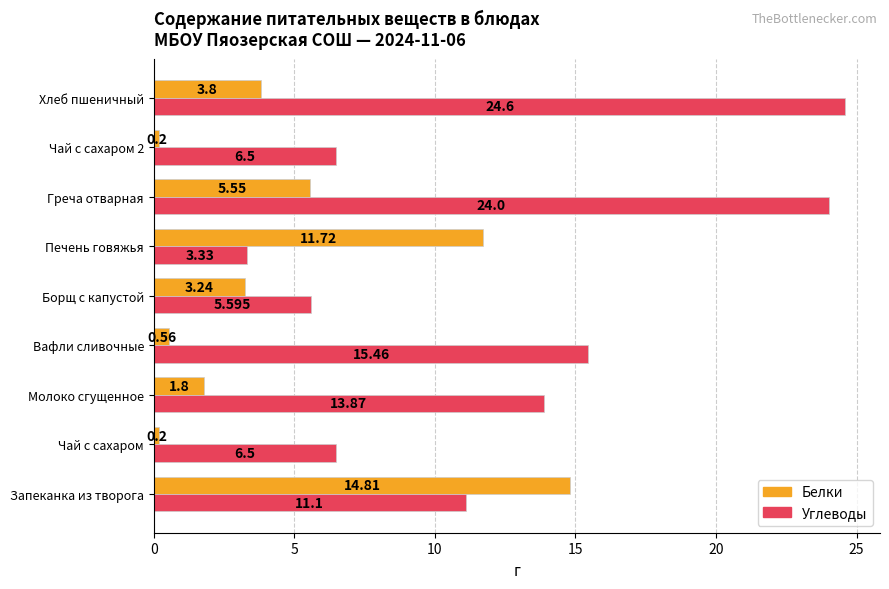

How many categories are shown in the chart?

9